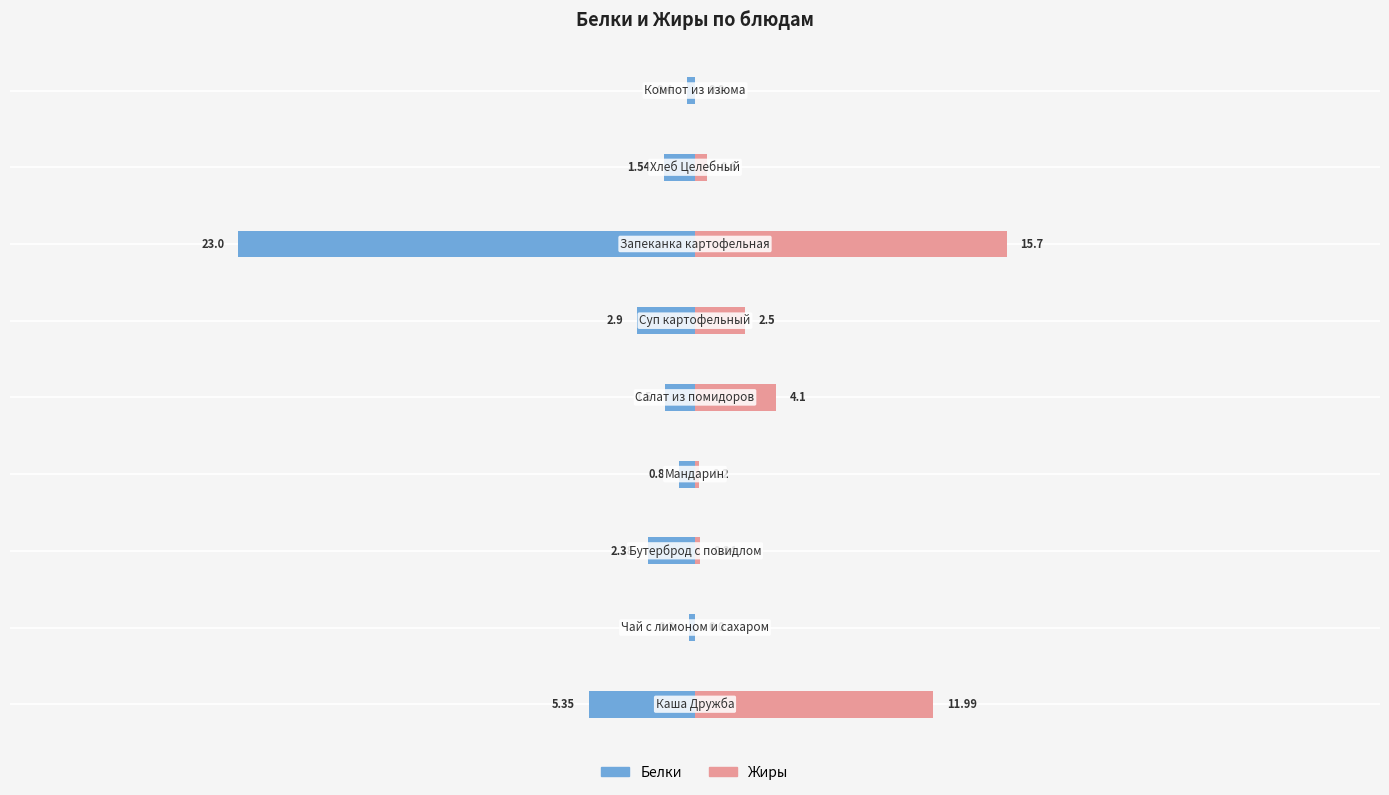

What are all the series names shown in the legend?

Белки, Жиры